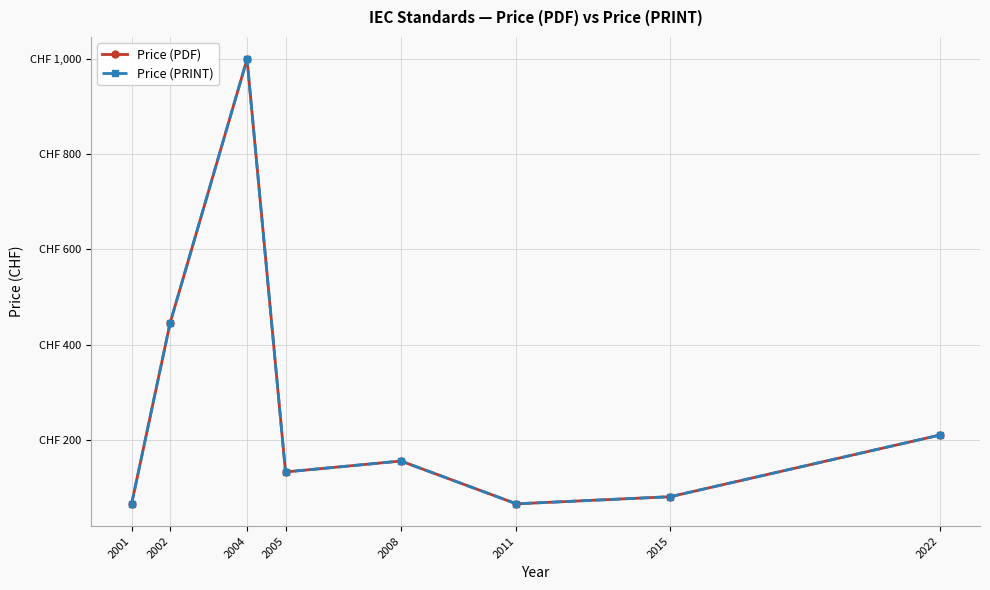

What is the difference between the maximum and minimum values in the Price (PDF) series?

935.0